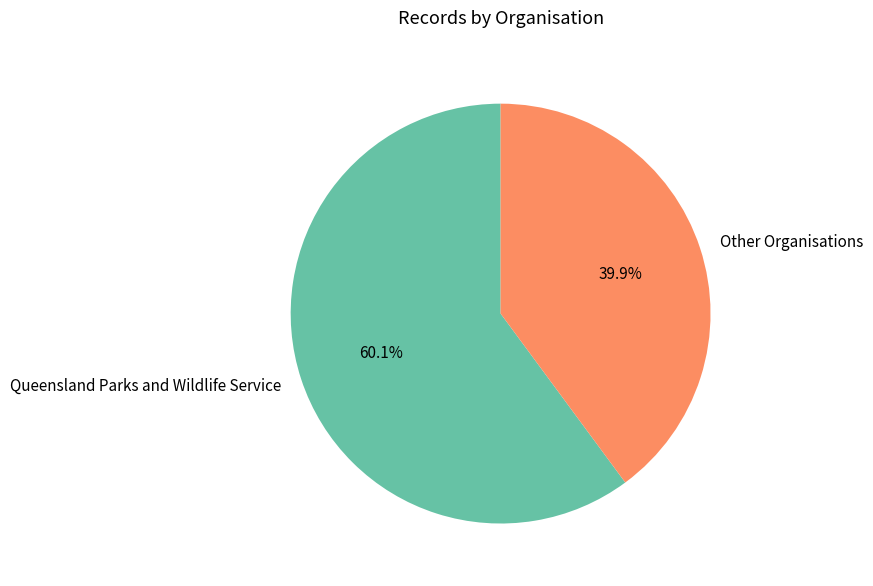

Is Queensland Parks and Wildlife Service the majority of the pie?

Yes